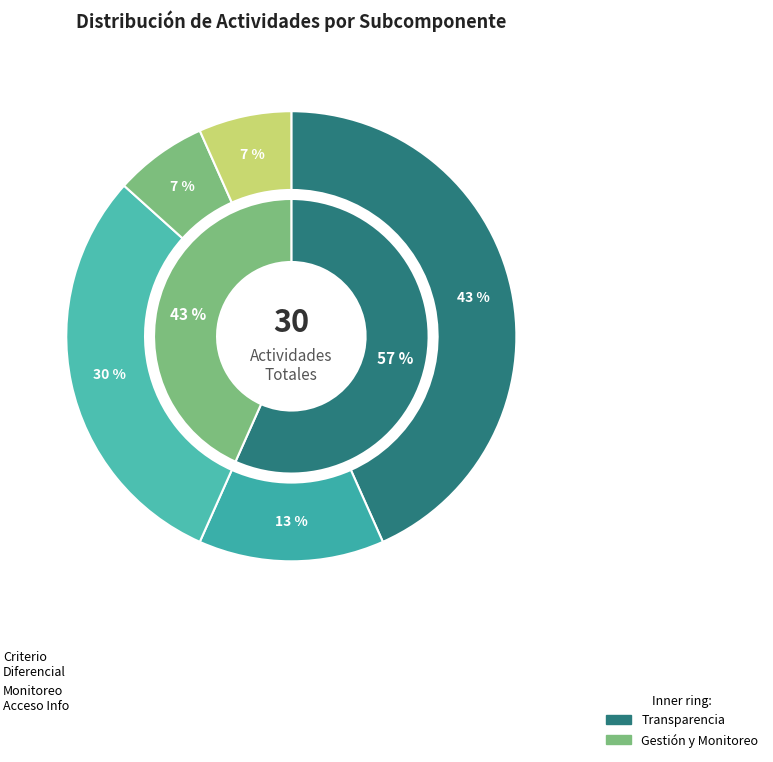

To the nearest percent, what is the average slice percentage?

20%